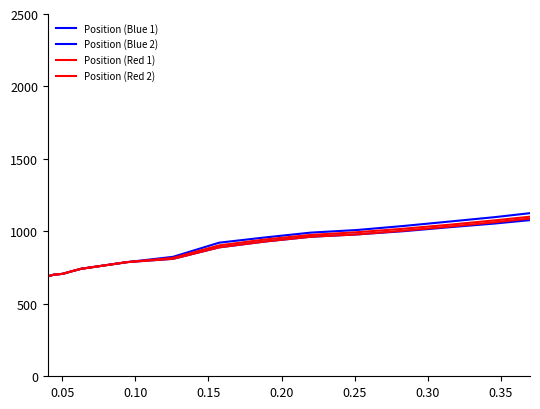

Reading left to right, extract all data points from this chart.

Position (Blue 1): 581.9	585.1	589.7	674.0	679.5	683.0	700.7	707.1	725.0	741.8	787.8	810.5	889.5	930.0	963.0	978.9	1000.8	1028.2	1054.2	1084.9	1152.2	1226.2	1312.2	1411.2	1524.3	1641.7	1774.7	1924.7	2093.1
Position (Blue 2): 581.9	585.1	589.7	674.0	679.5	683.0	700.7	707.1	725.0	741.8	787.8	824.3	921.8	958.0	991.5	1009.3	1036.8	1067.3	1098.2	1134.0	1207.5	1292.8	1391.1	1503.4	1630.8	1763.4	1913.0	2080.8	2268.5
Position (Red 1): 581.9	585.1	589.7	674.0	679.5	683.0	700.7	707.1	725.0	741.8	787.8	816.6	903.2	943.9	975.5	994.1	1017.9	1045.5	1076.0	1108.9	1179.6	1259.3	1351.4	1456.9	1577.1	1707.6	1854.7	2020.0	2205.0
Position (Red 2): 581.9	585.1	589.7	674.0	679.5	683.0	700.7	707.1	725.0	741.8	787.8	810.5	889.5	930.0	963.0	978.9	1004.2	1032.5	1062.9	1096.4	1168.6	1245.0	1336.6	1439.6	1553.7	1679.9	1820.2	1978.1	2154.9